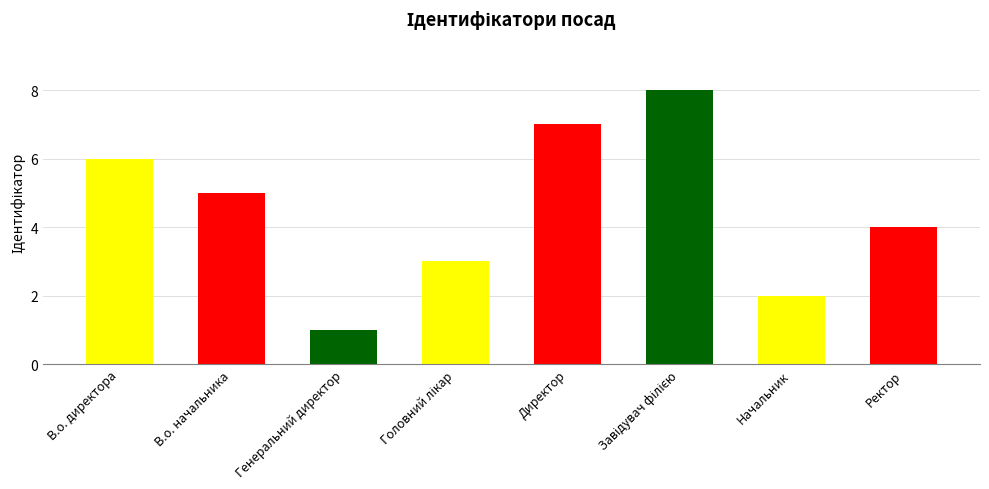

Are the bars grouped side by side (vs. stacked)?

No